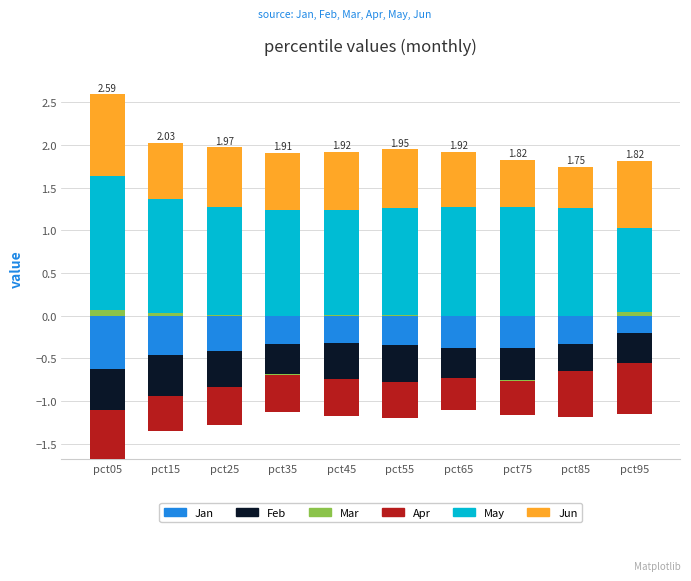

At which category is the sum across all series the highest?

pct05